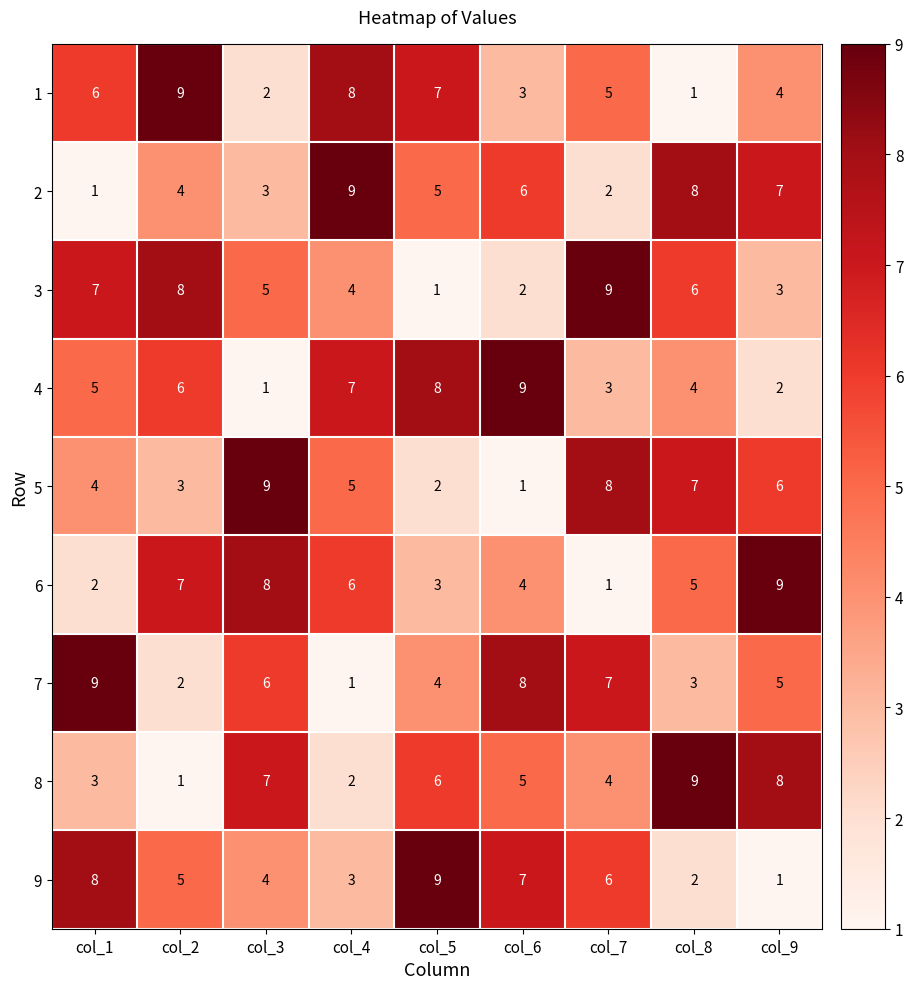

How many series are shown in this chart?

9